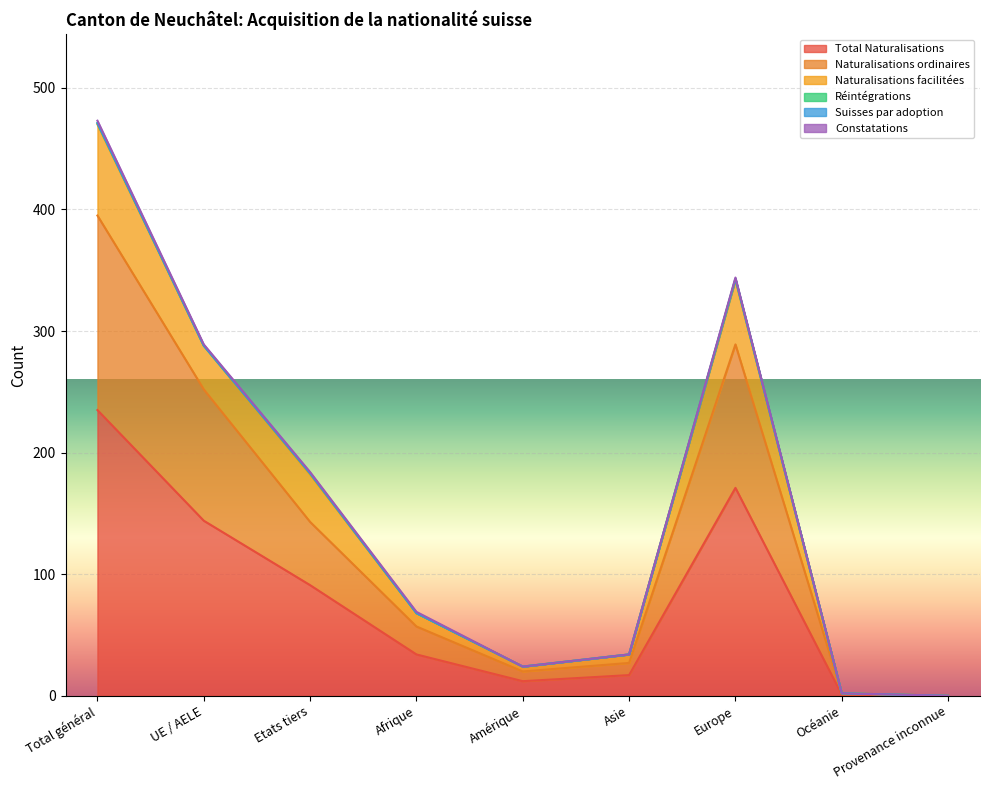

True or false: Naturalisations ordinaires and Total Naturalisations intersect in this chart.

False